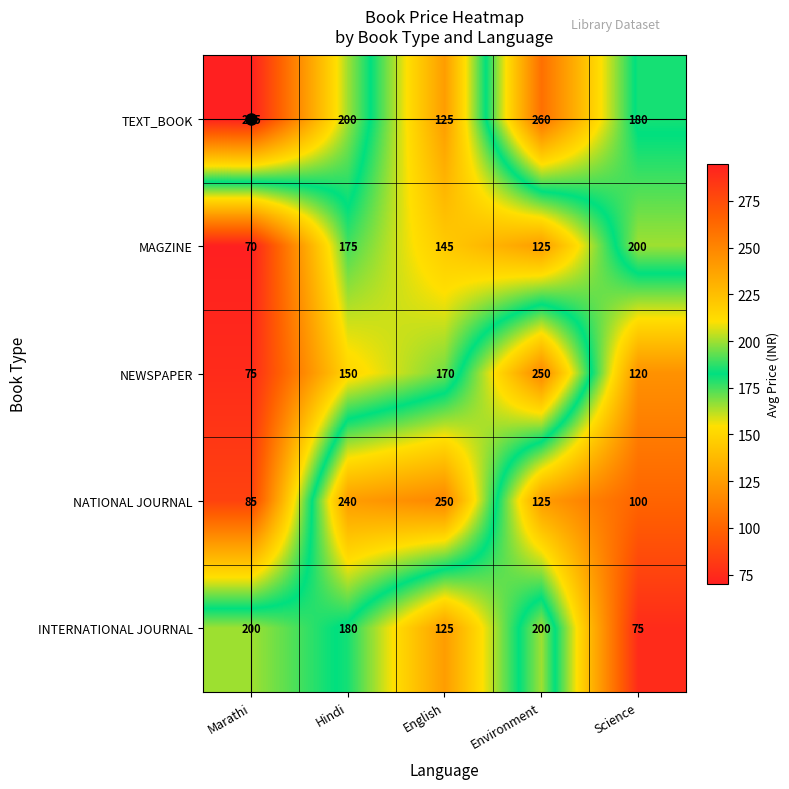

What is the spread (max minus min) of values at Hindi?

90